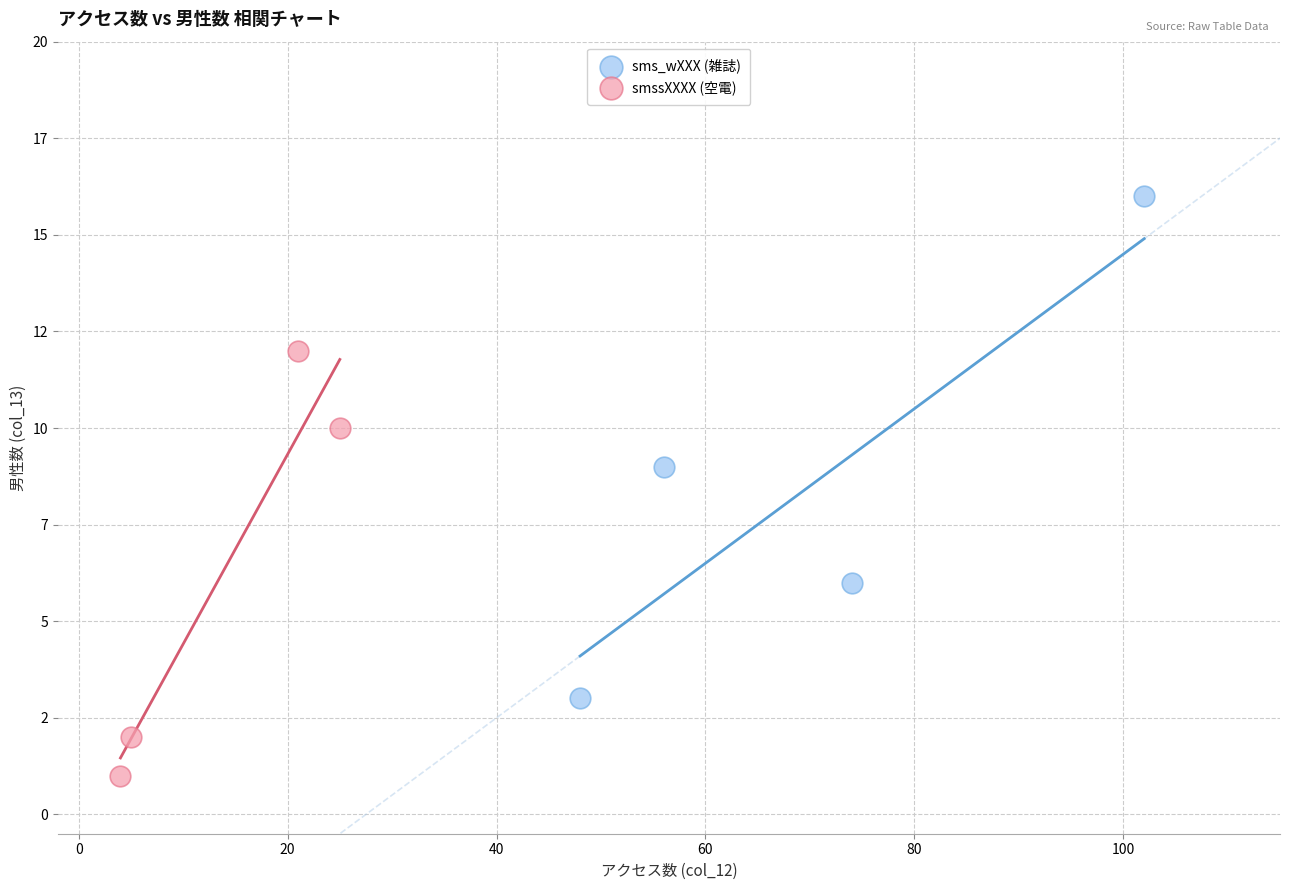

Which series has the largest Y range (max minus min)?

sms_wXXX (雑誌)